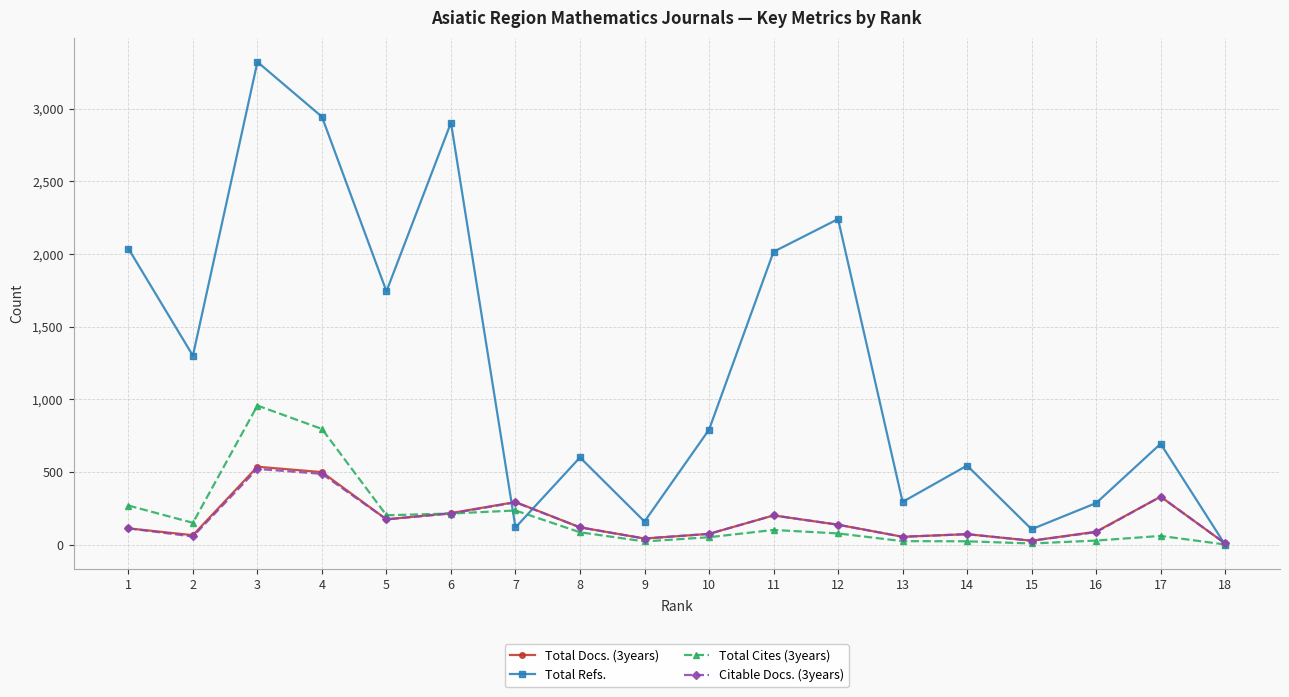

At which category does the chart reach its peak across all series?

3